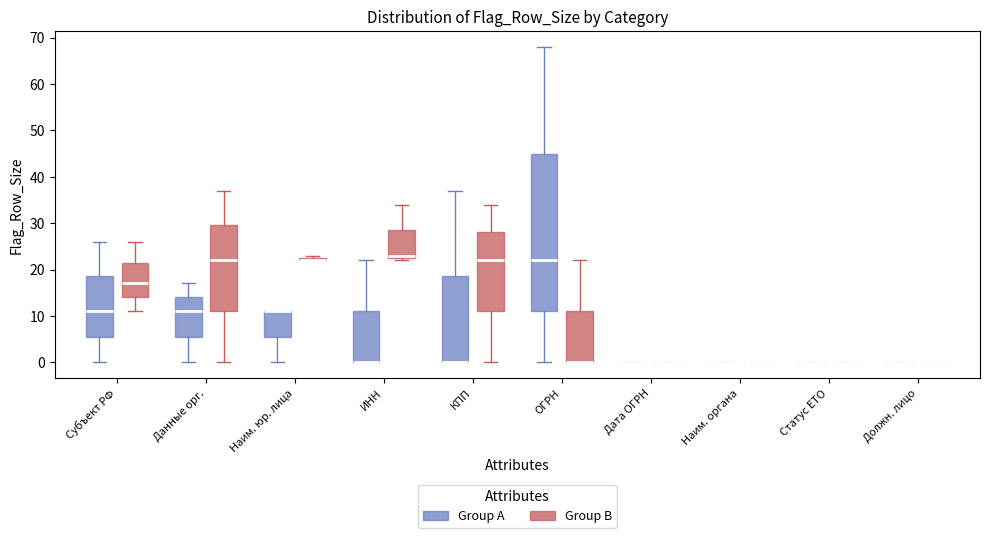

Which box is the tallest, from its lower edge to its upper edge?

ОГРН (Group A)